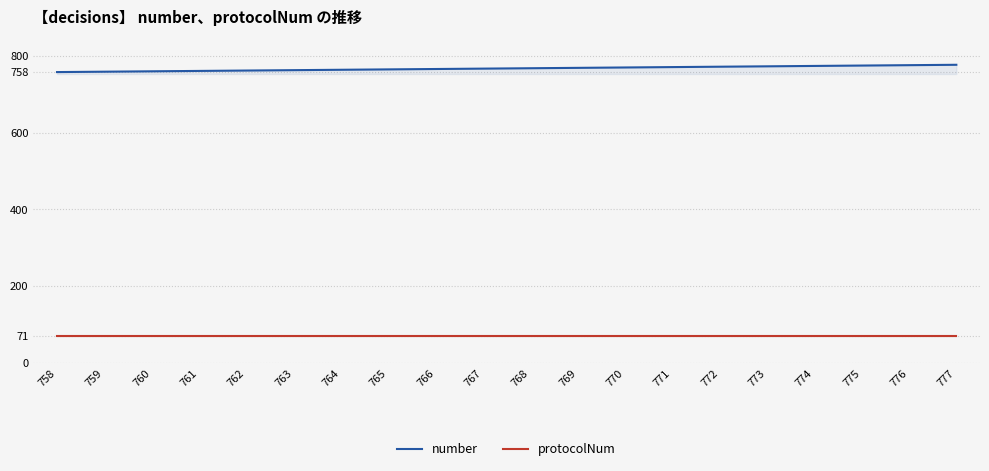

What is the value of the number point at the 5th from the left?

762